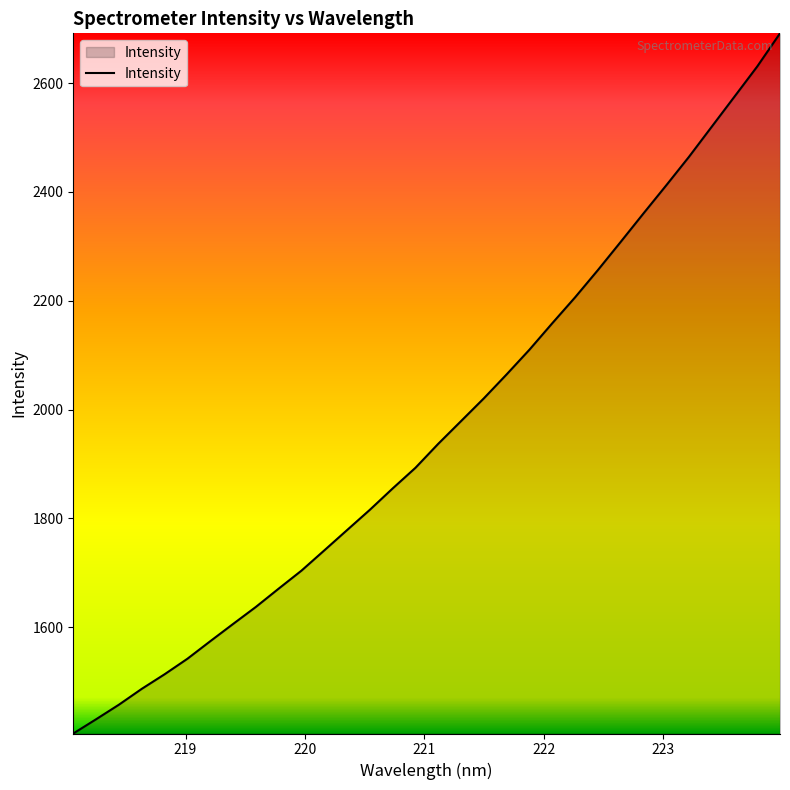

What is the greatest value displayed?

2691.6